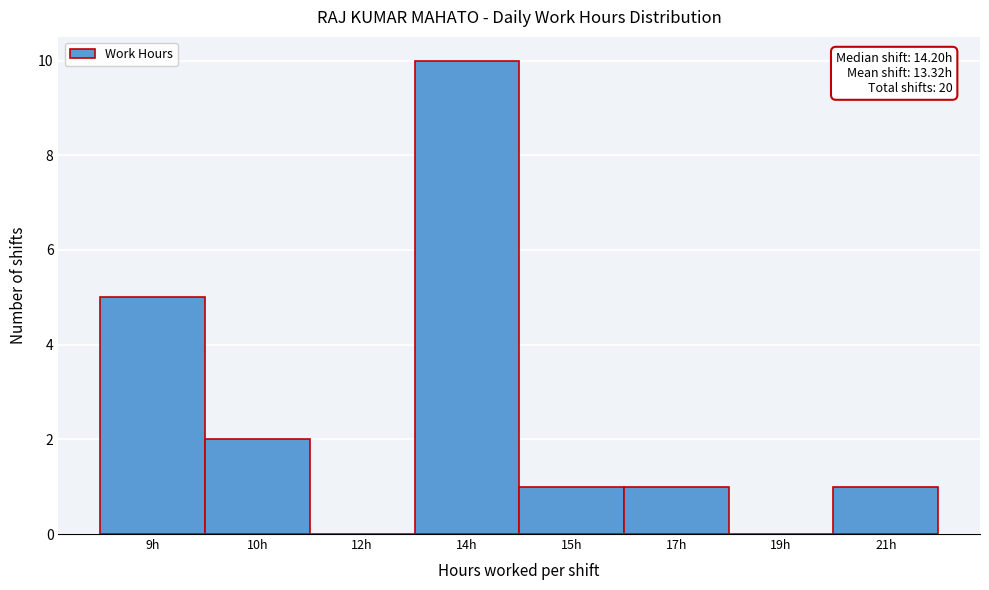

Reading right to left, what are all the values shown in this chart?

21h=1	19h=0	17h=1	15h=1	14h=10	12h=0	10h=2	9h=5